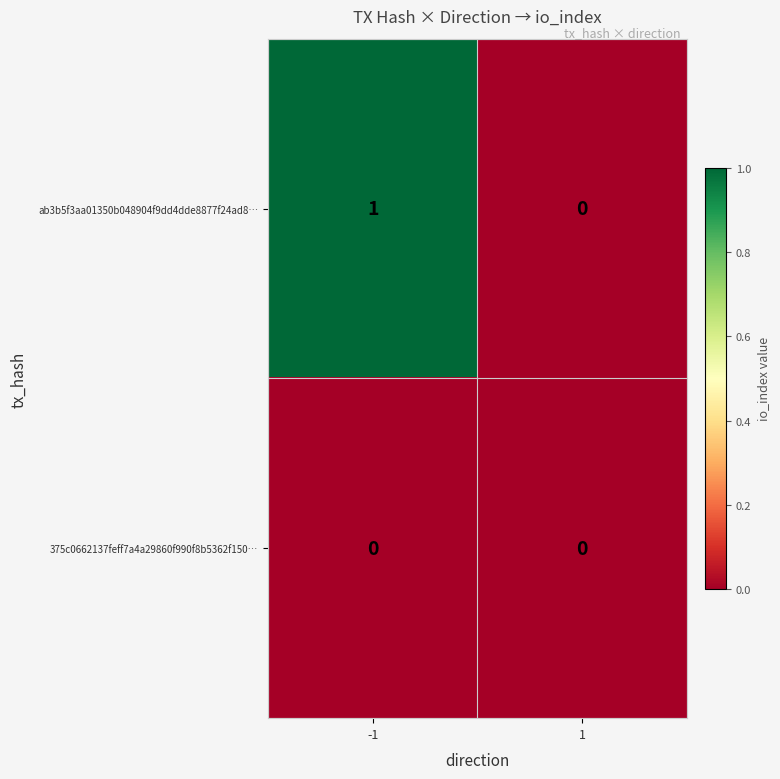

The value of ab3b5f3aa01350b048904f9dd4dde8877f24ad8… at -1 is 1. True or false?

True